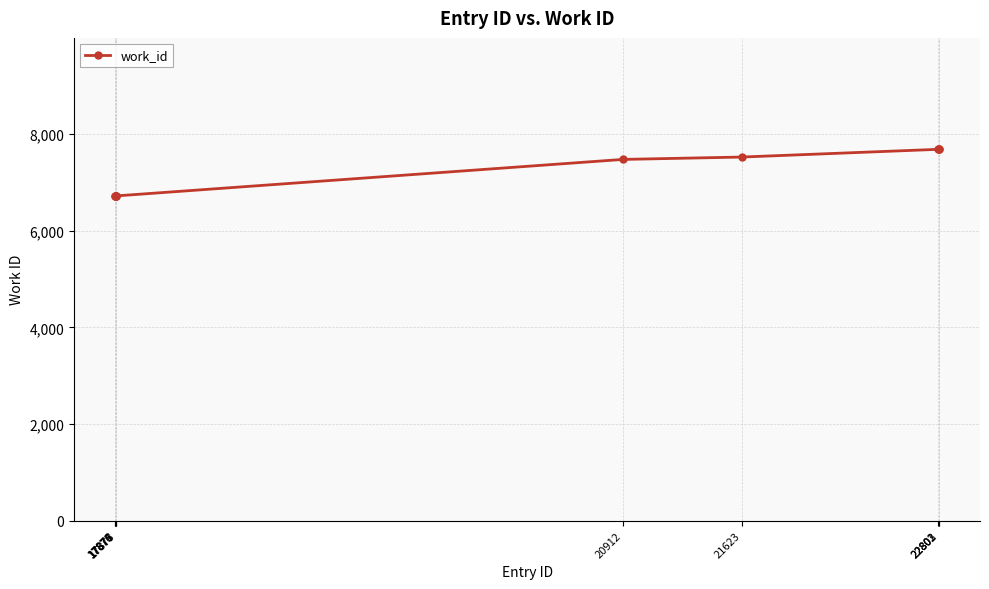

What is the maximum value shown in the chart?

7682